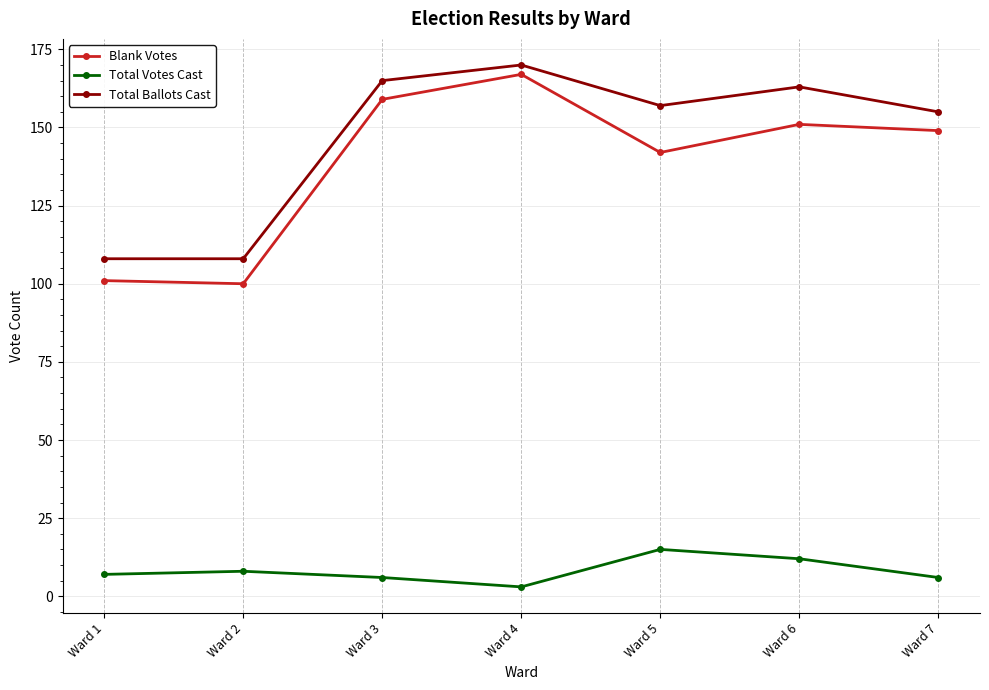

True or false: Total Ballots Cast has a value of 226 at Ward 5.

False